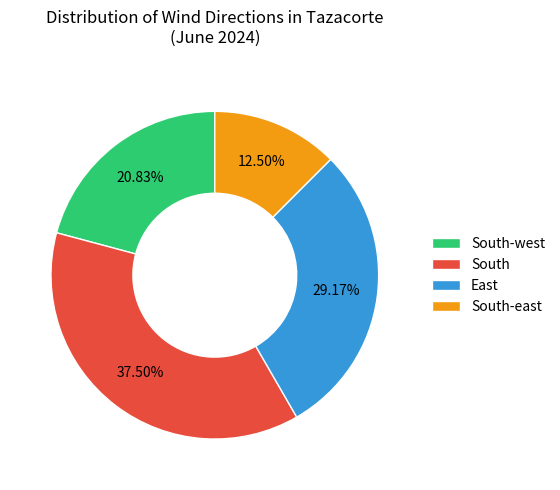

To the nearest percent, what is the difference between the East and South-east slice percentages?

17%